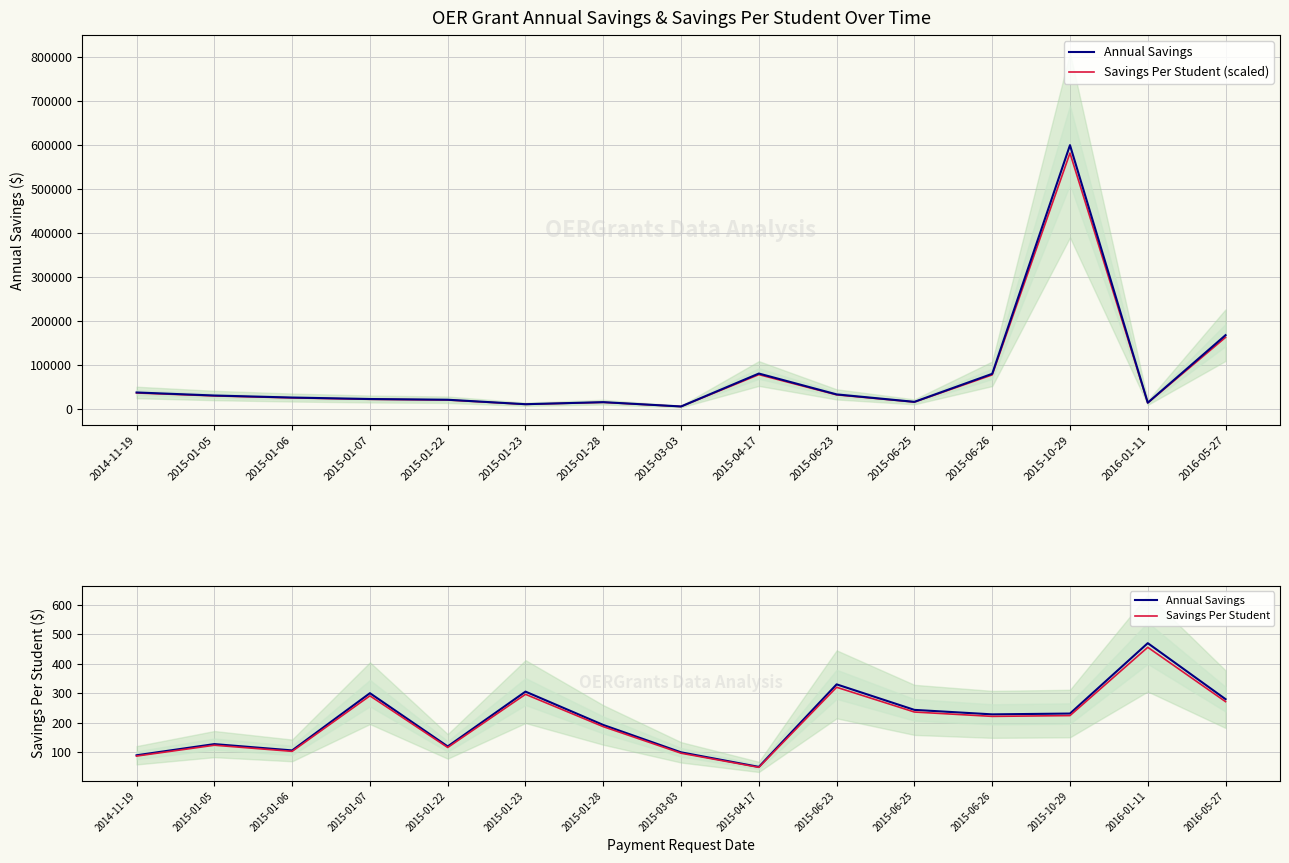

What position from the left is 2015-06-26?

12